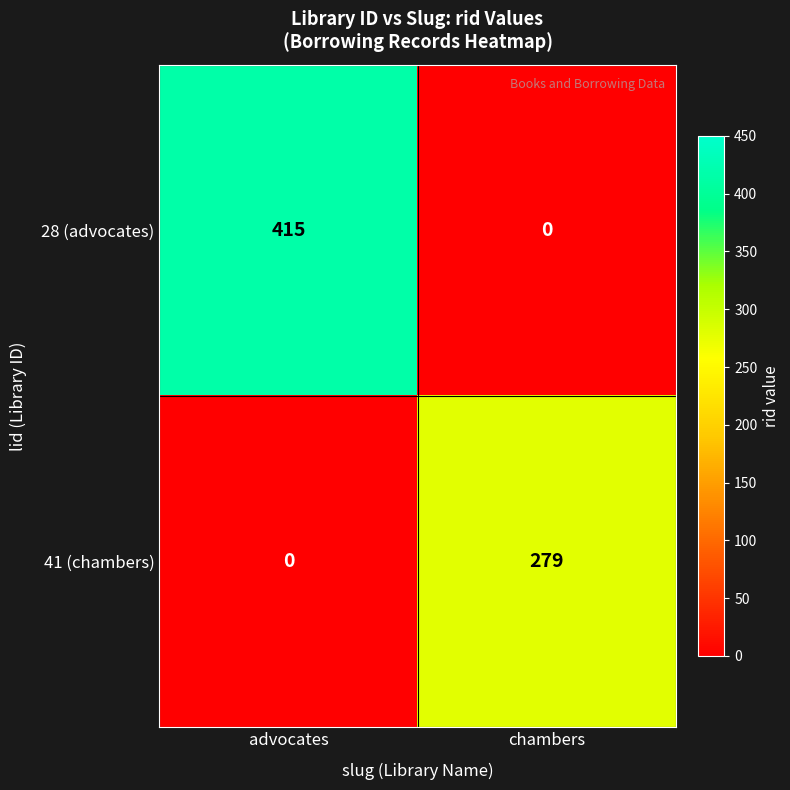

Which series has the largest total across all categories?

28 (advocates)